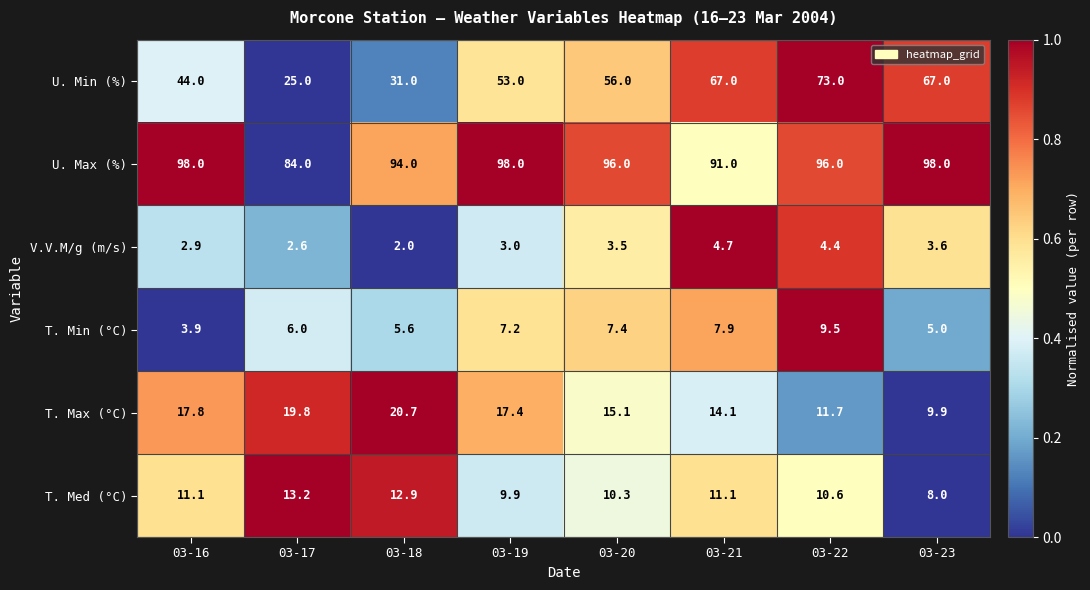

What is the average value of the U. Min (%) series?

52.0